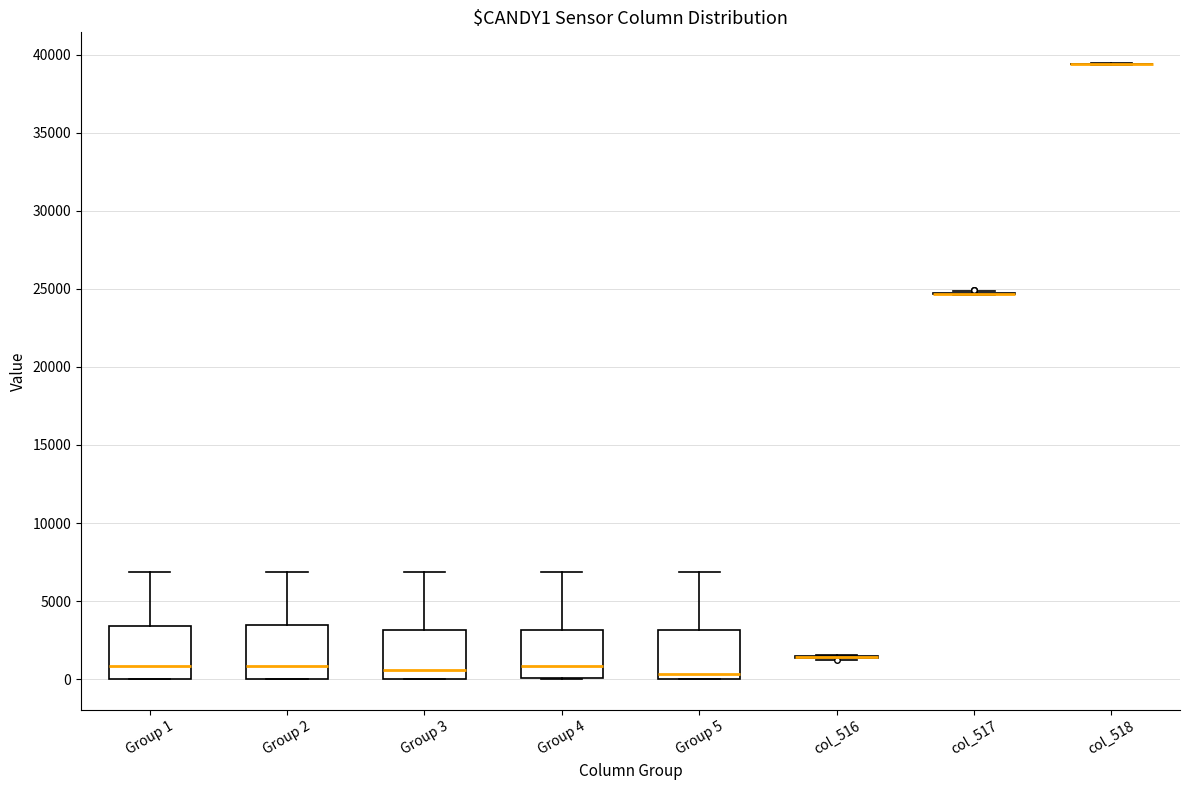

Reading left to right, read every box against the y-axis: the position of its median line, the range the box covers, and the ends of its whiskers. The values are not printed on the chart, so give them approximately, as read against the axis.

Group 1: median 1000, box 0 to 3500, whiskers 0 to 7000
Group 2: median 1000, box 0 to 3500, whiskers 0 to 7000
Group 3: median 500, box 0 to 3000, whiskers 0 to 7000
Group 4: median 1000, box 0 to 3000, whiskers 0 to 7000
Group 5: median 500, box 0 to 3000, whiskers 0 to 7000
col_516: box collapsed to a line at 1500, whiskers 1500 to 1500
col_517: box collapsed to a line at 24500, whiskers 24500 to 25000
col_518: box collapsed to a line at 39500, whiskers 39500 to 39500